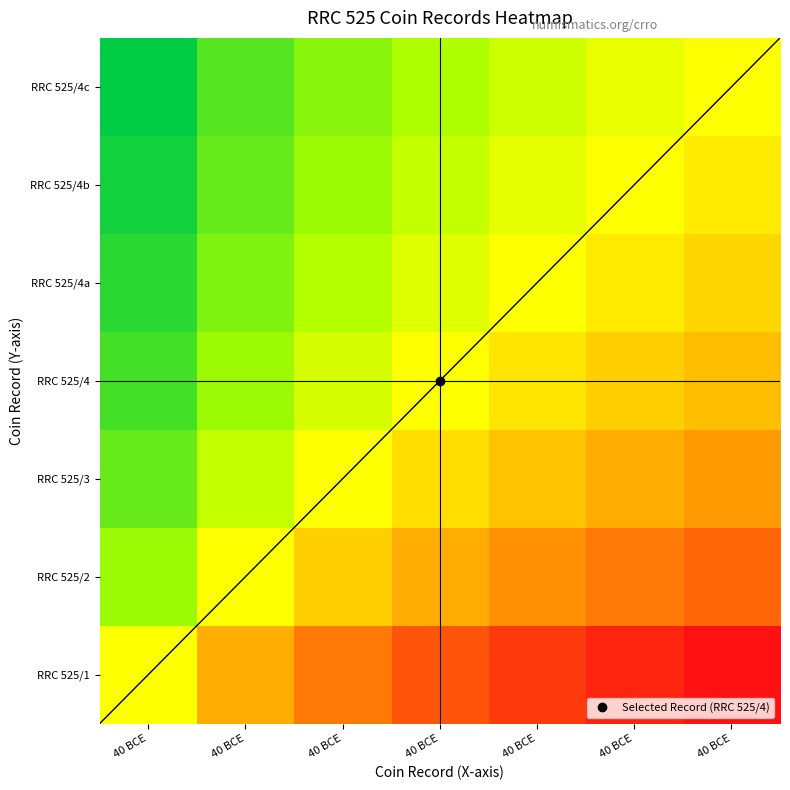

Reading left to right, what are all the values shown in this chart?

RRC 525/1: 40 BCE=0.5	40 BCE=0.3	40 BCE=0.2	40 BCE=0.1	40 BCE=0.1	40 BCE=0.0	40 BCE=0.0
RRC 525/2: 40 BCE=0.7	40 BCE=0.5	40 BCE=0.4	40 BCE=0.3	40 BCE=0.3	40 BCE=0.2	40 BCE=0.2
RRC 525/3: 40 BCE=0.8	40 BCE=0.6	40 BCE=0.5	40 BCE=0.4	40 BCE=0.4	40 BCE=0.3	40 BCE=0.3
RRC 525/4: 40 BCE=0.9	40 BCE=0.7	40 BCE=0.6	40 BCE=0.5	40 BCE=0.4	40 BCE=0.4	40 BCE=0.4
RRC 525/4a: 40 BCE=0.9	40 BCE=0.7	40 BCE=0.6	40 BCE=0.6	40 BCE=0.5	40 BCE=0.5	40 BCE=0.4
RRC 525/4b: 40 BCE=1.0	40 BCE=0.8	40 BCE=0.7	40 BCE=0.6	40 BCE=0.5	40 BCE=0.5	40 BCE=0.5
RRC 525/4c: 40 BCE=1.0	40 BCE=0.8	40 BCE=0.7	40 BCE=0.6	40 BCE=0.6	40 BCE=0.5	40 BCE=0.5